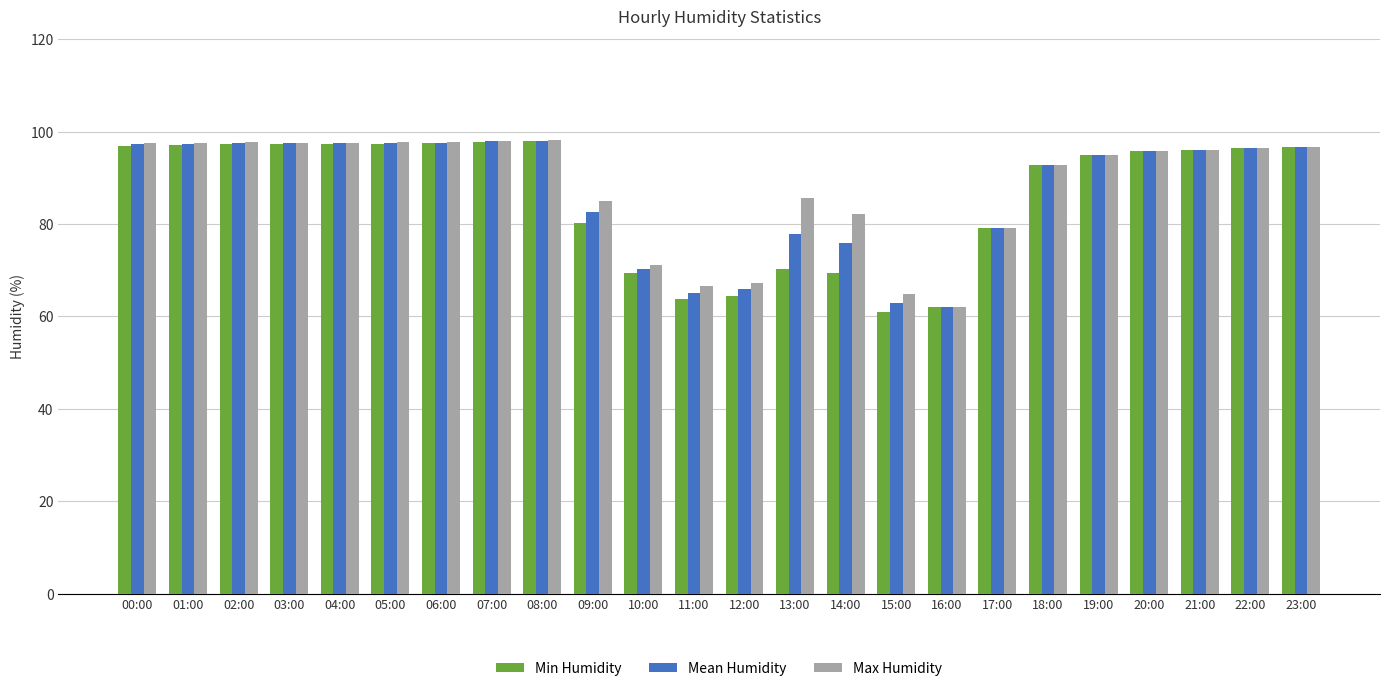

What is the difference between the second highest and second lowest values in the Max Humidity series?

33.1